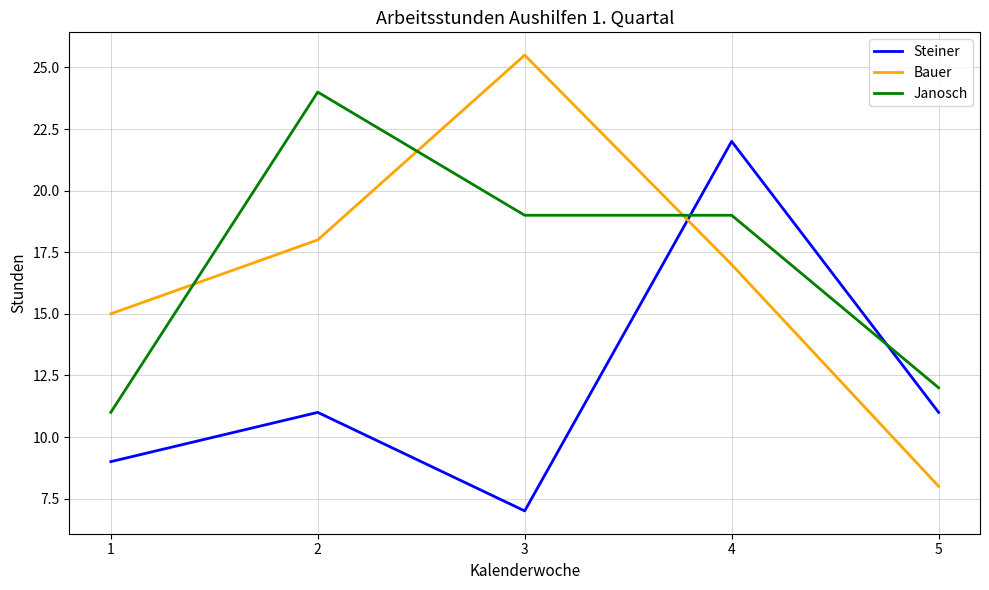

Which category has the lowest value in the Bauer series?

5